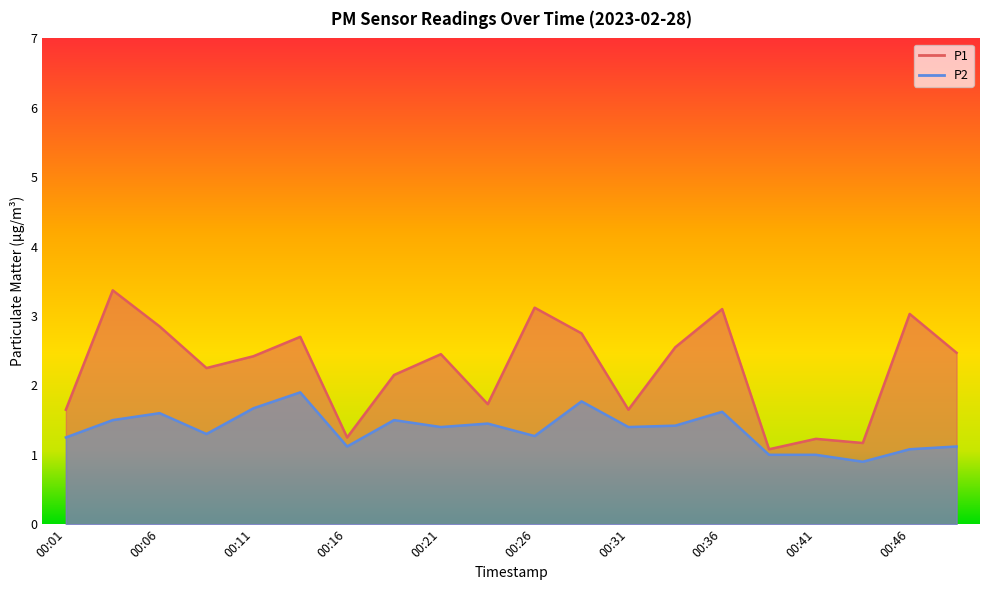

At which label is P2 closest to 1?

00:38